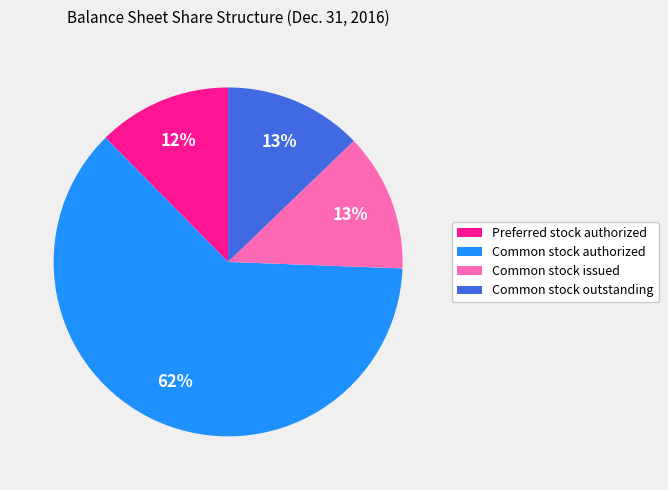

Is it true that Preferred stock authorized is 1% of the pie?

False